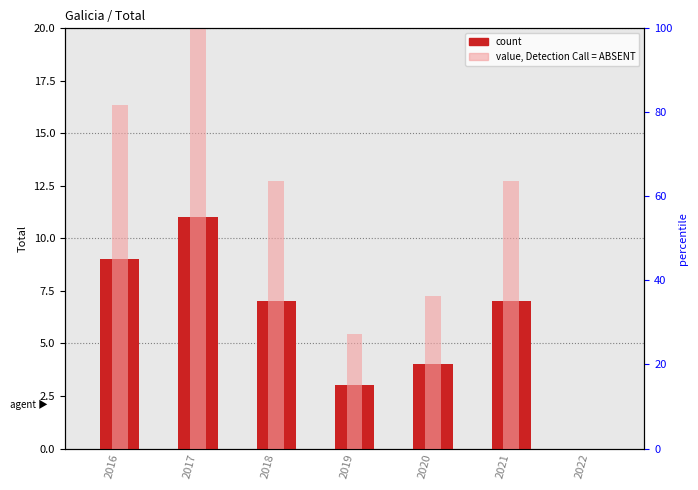

How many groups of bars are there?

7